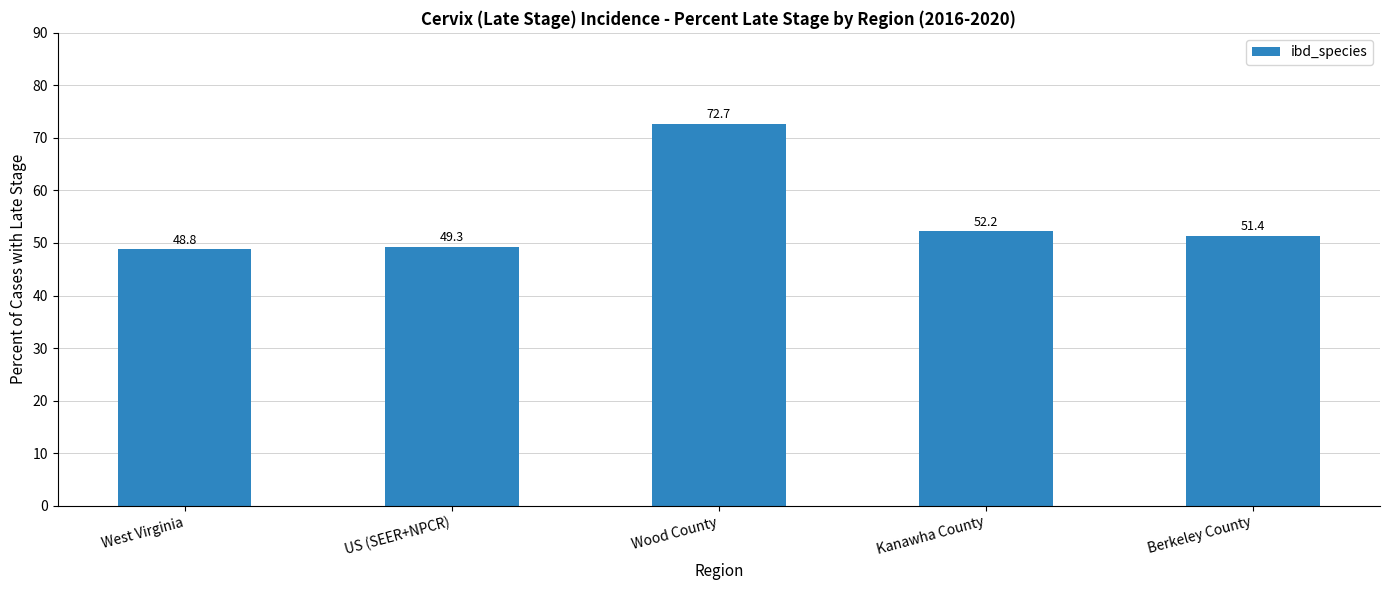

Is it true that the value at US (SEER+NPCR) is 49.3?

True